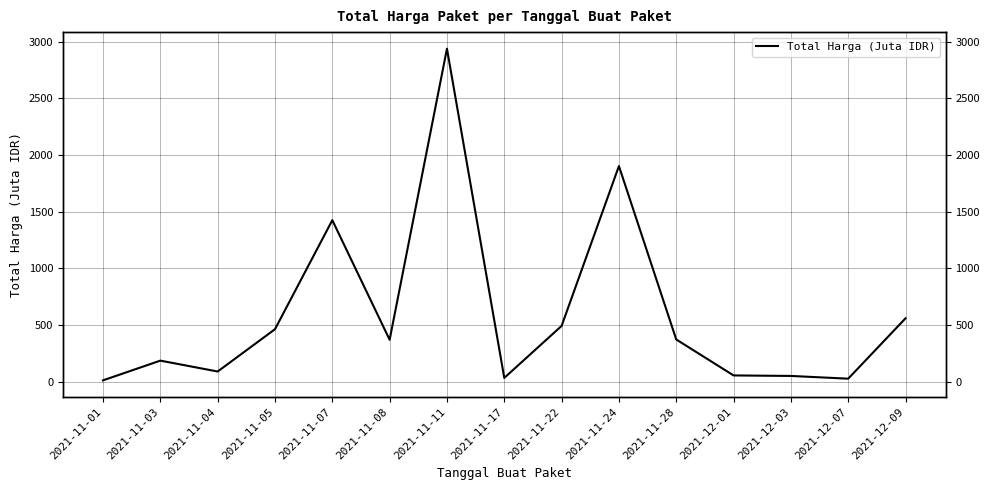

How many lines are shown in the chart?

1